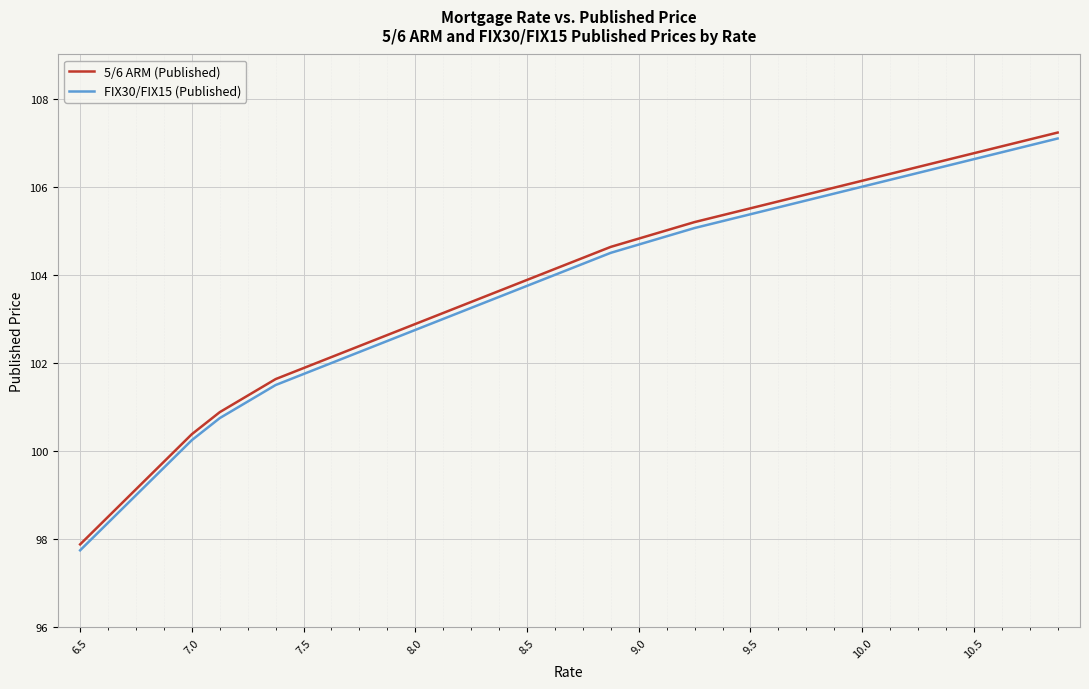

What is the minimum value shown in the chart?

97.8